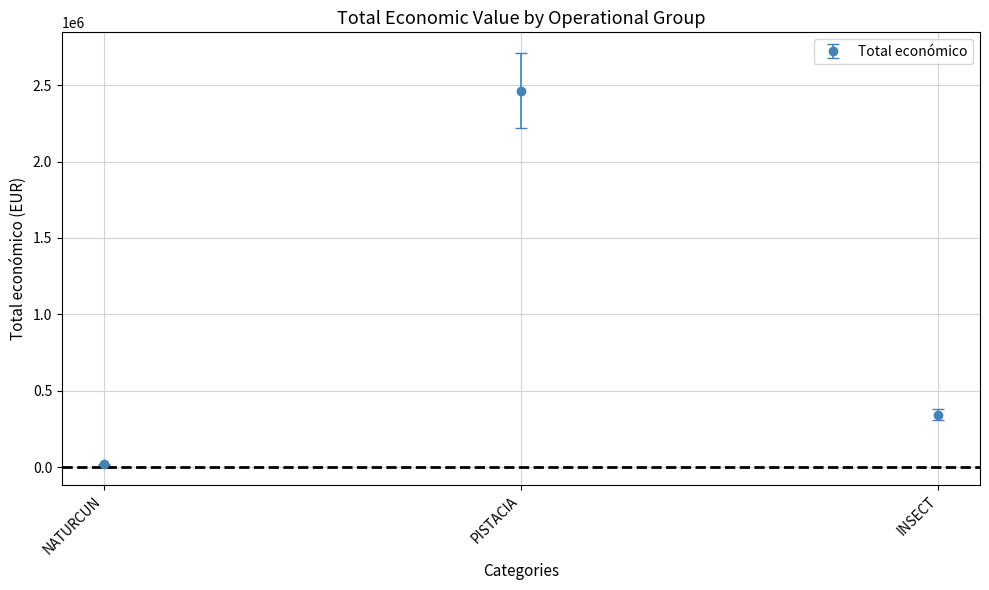

List the labels in order of value, smallest first.

NATURCUN, INSECT, PISTACIA